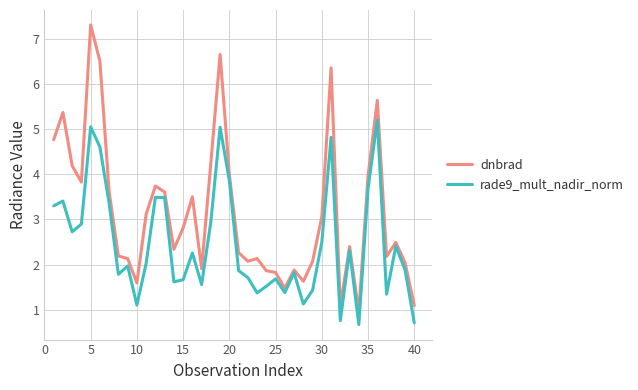

Which series has the widest spread of values?

dnbrad